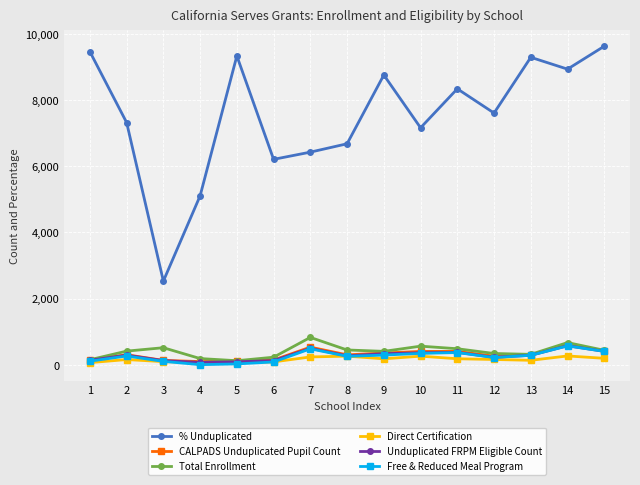

True or false: Free & Reduced Meal Program and Unduplicated FRPM Eligible Count cross at least once.

False